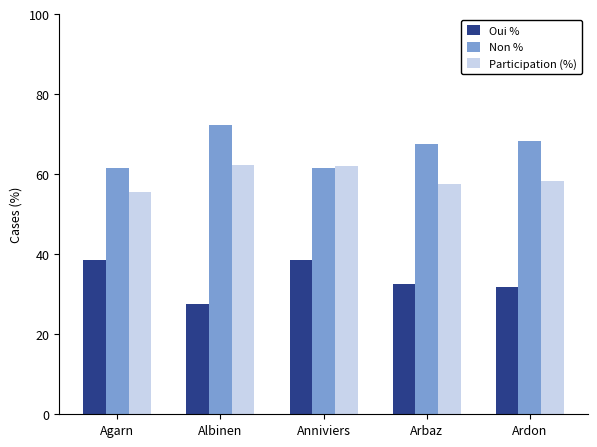

What is the highest value of the Non % series?

72.4